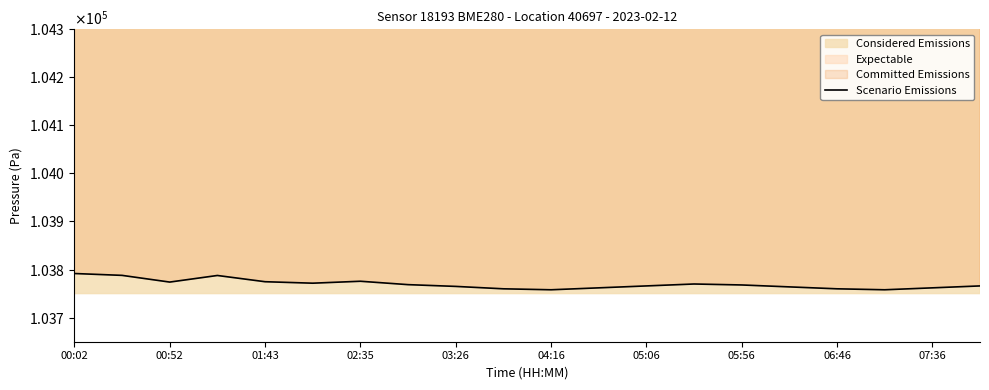

Reading left to right, extract all data points from this chart.

103791.8	103787.9	103774.0	103787.7	103774.8	103771.7	103775.7	103768.7	103765.0	103760.0	103758.0	103762.0	103766.0	103770.0	103768.0	103764.0	103760.0	103758.0	103762.0	103766.0